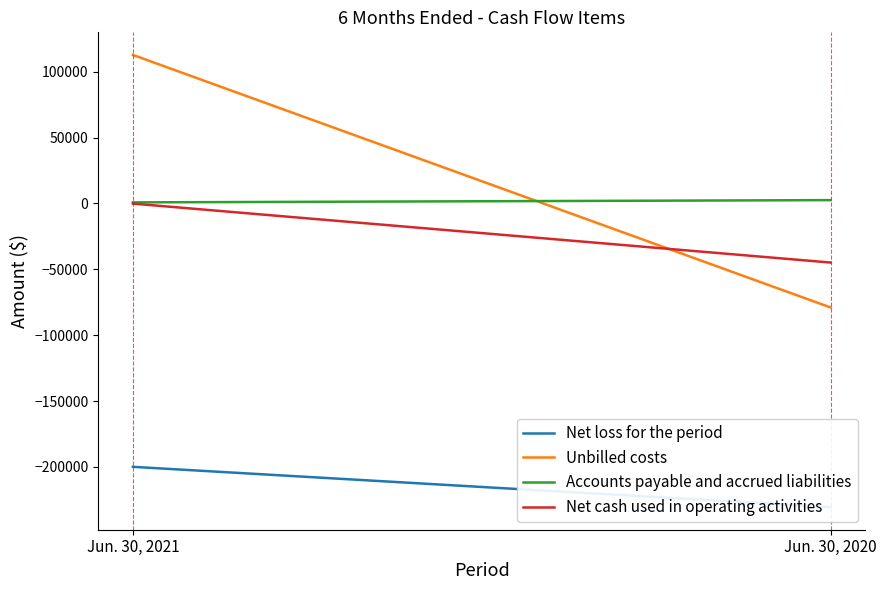

The Accounts payable and accrued liabilities series shows 813 at Jun. 30, 2021. True or false?

True